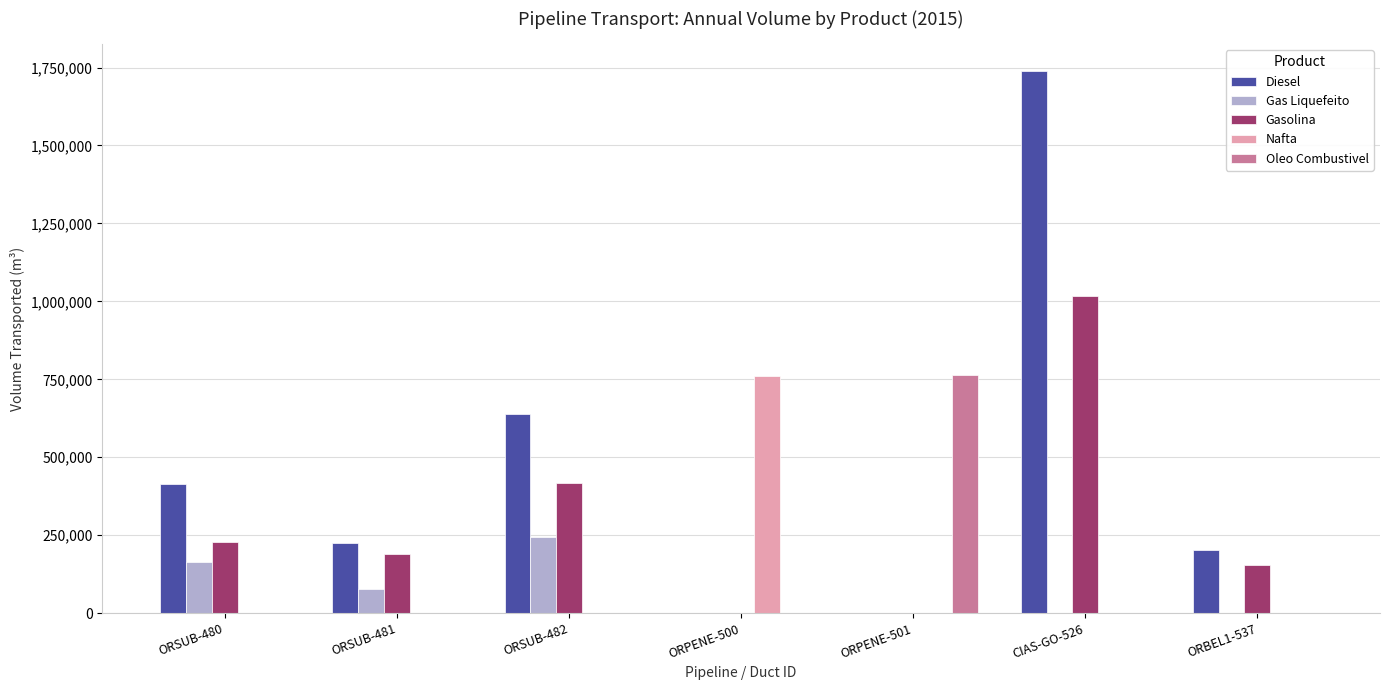

At which label is Gasolina closest to 508217?

ORSUB-482